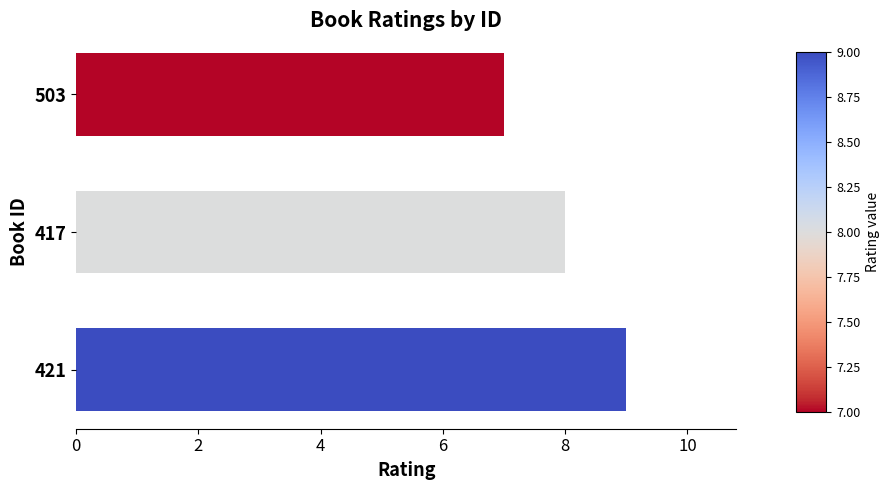

Reading top to bottom, transcribe all the data shown in this chart.

503=7	417=8	421=9